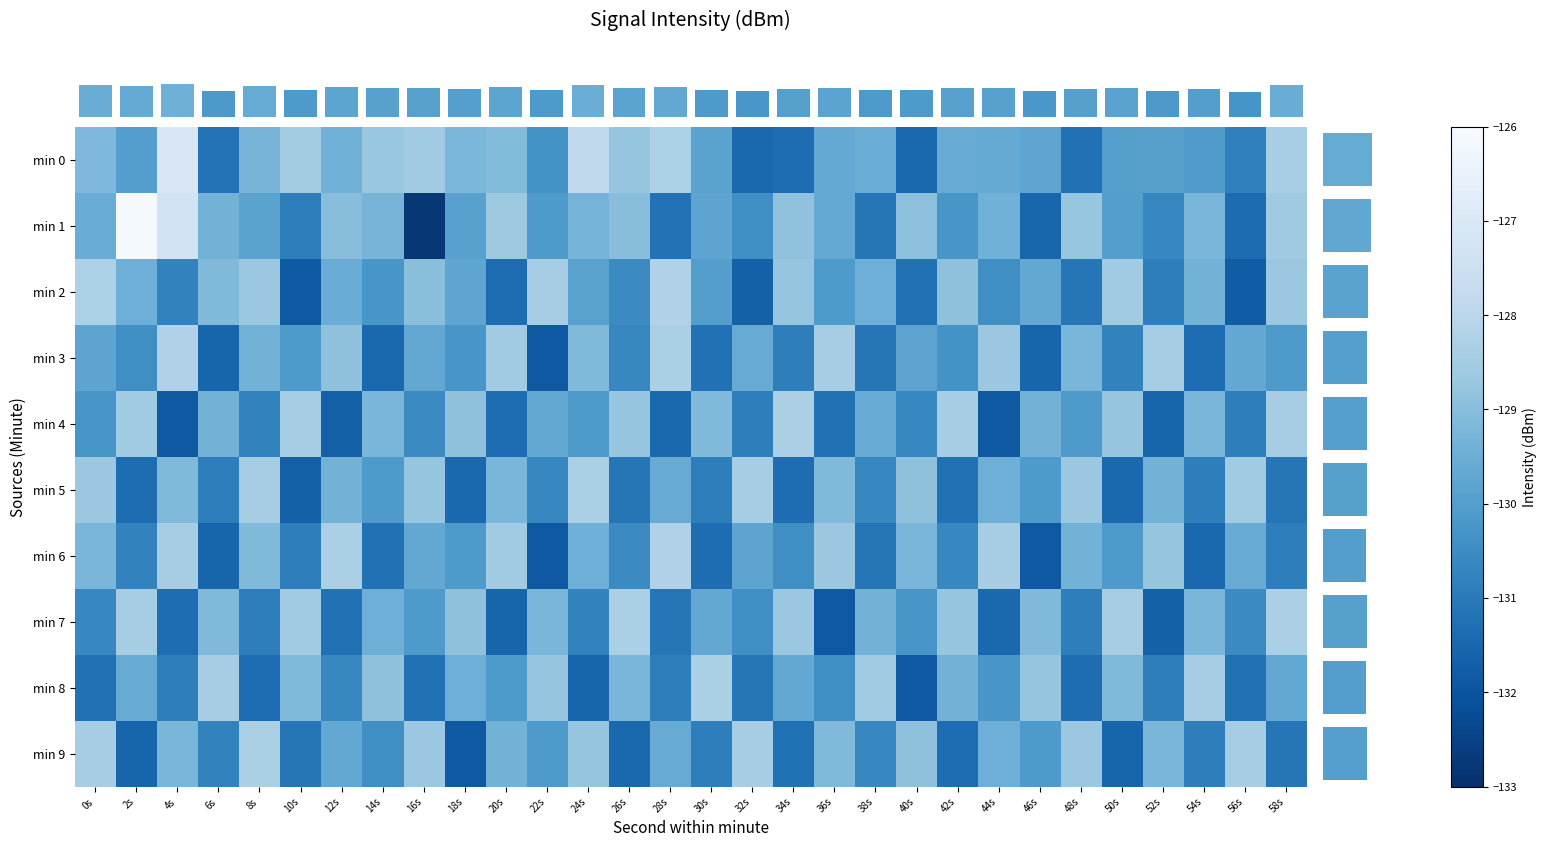

What is the difference between the min 5 values at 24s and 0s?

0.3